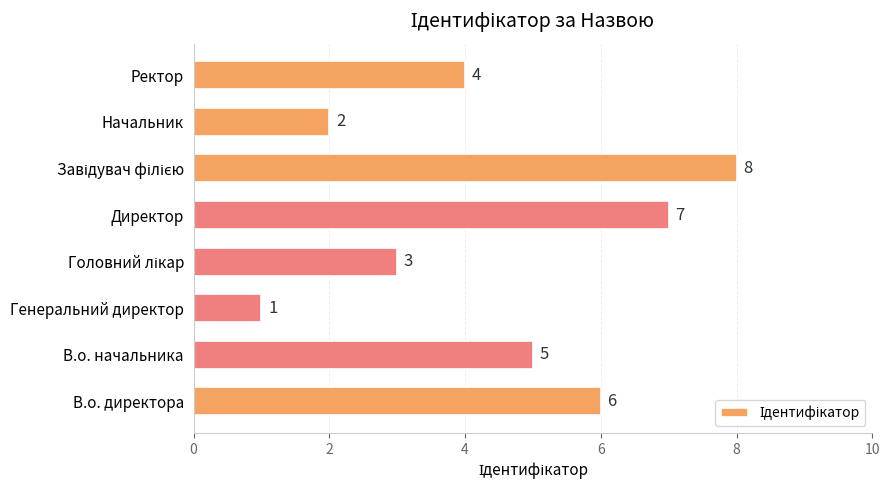

Count the values in the range 3 to 7.

5